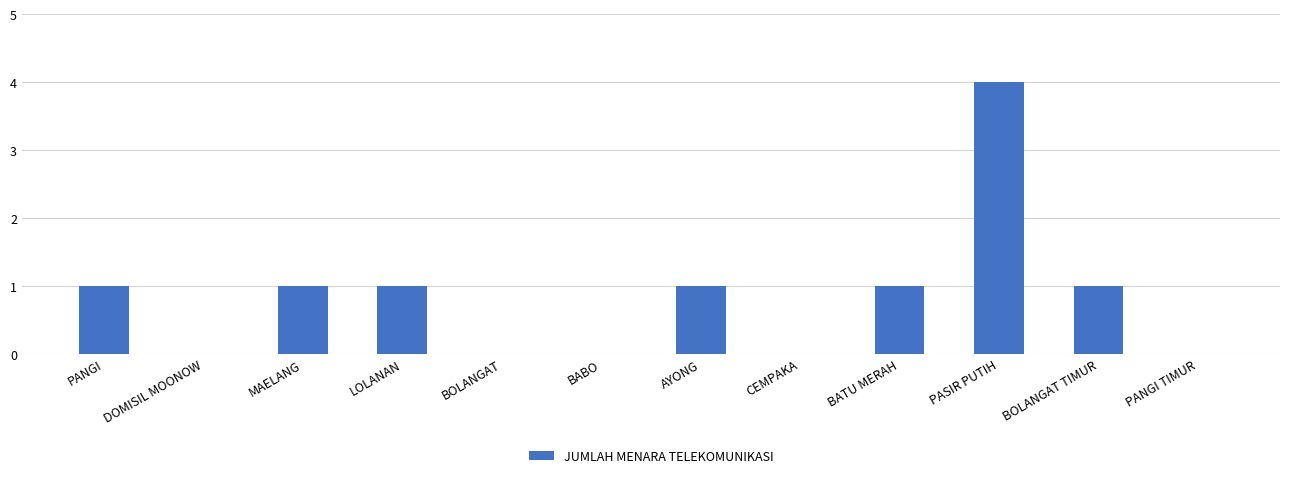

How many distinct data groups are displayed?

1